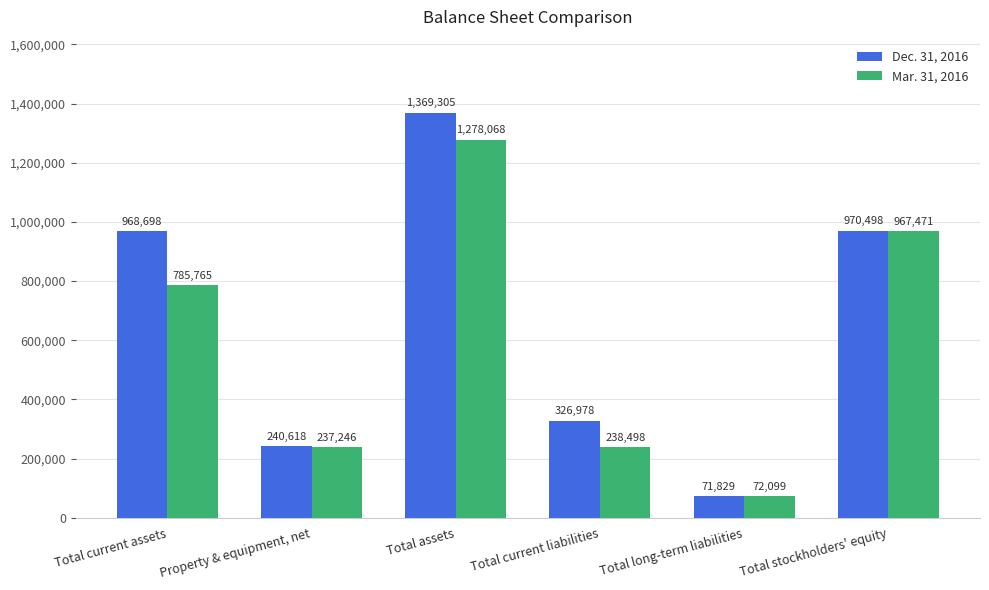

At which category does the chart reach its peak across all series?

Total assets